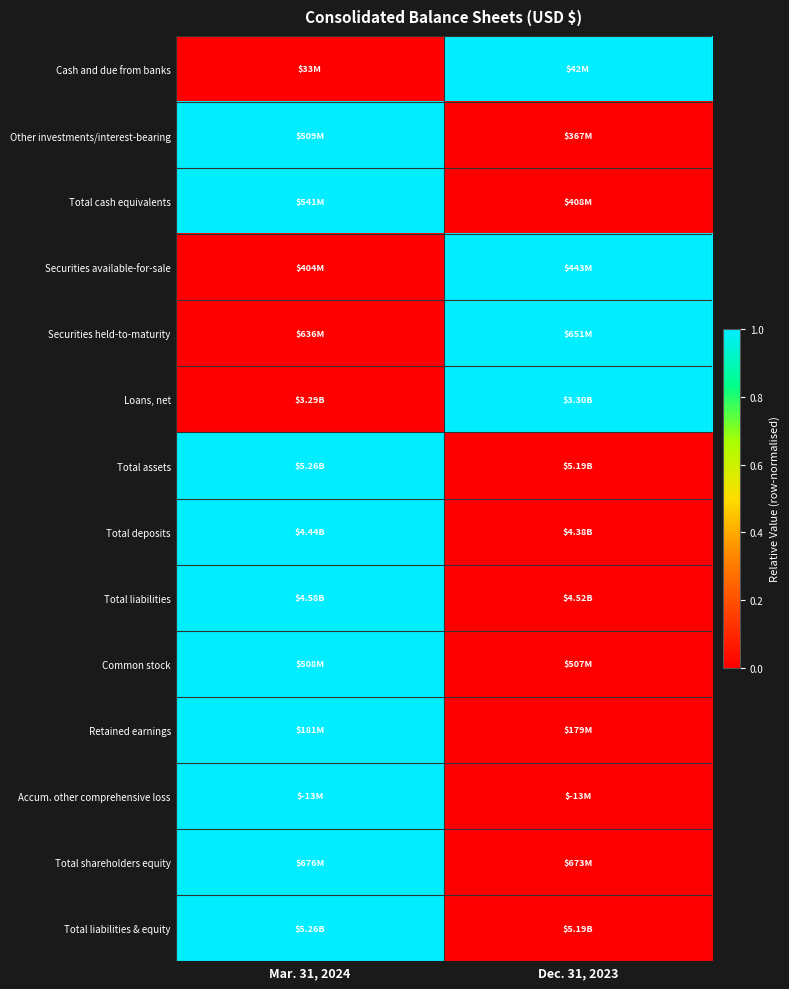

At how many categories does at least one series exceed 0?

2